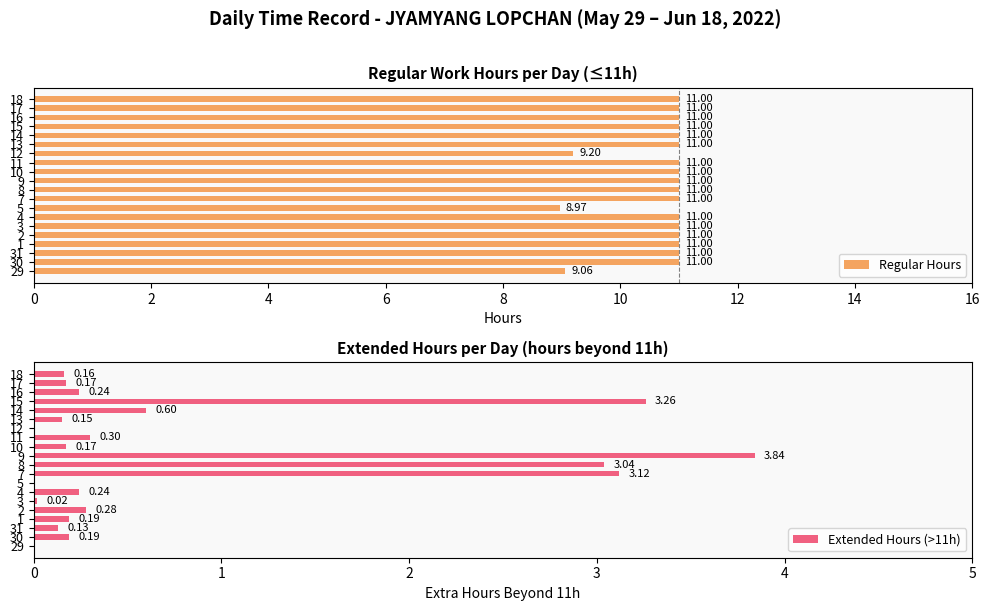

What is the sum of the Extended Hours (>11h) values at 16 and 13?

0.4